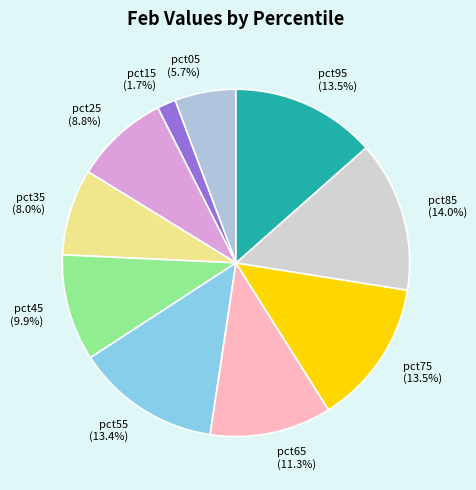

The pct05 slice represents 6% of the pie. True or false?

True